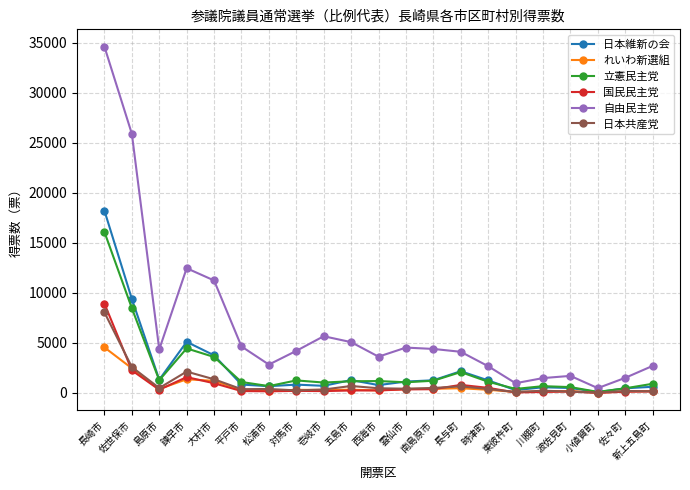

What is the sum of the 自由民主党 values at 南島原市 and 壱岐市?

10074.0